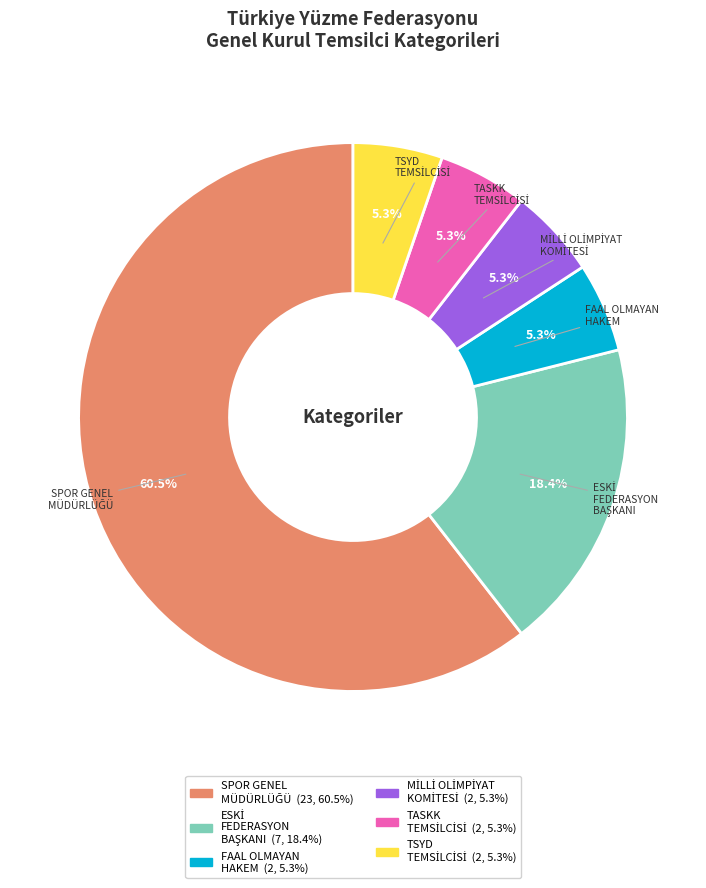

Does any single category account for the majority?

Yes